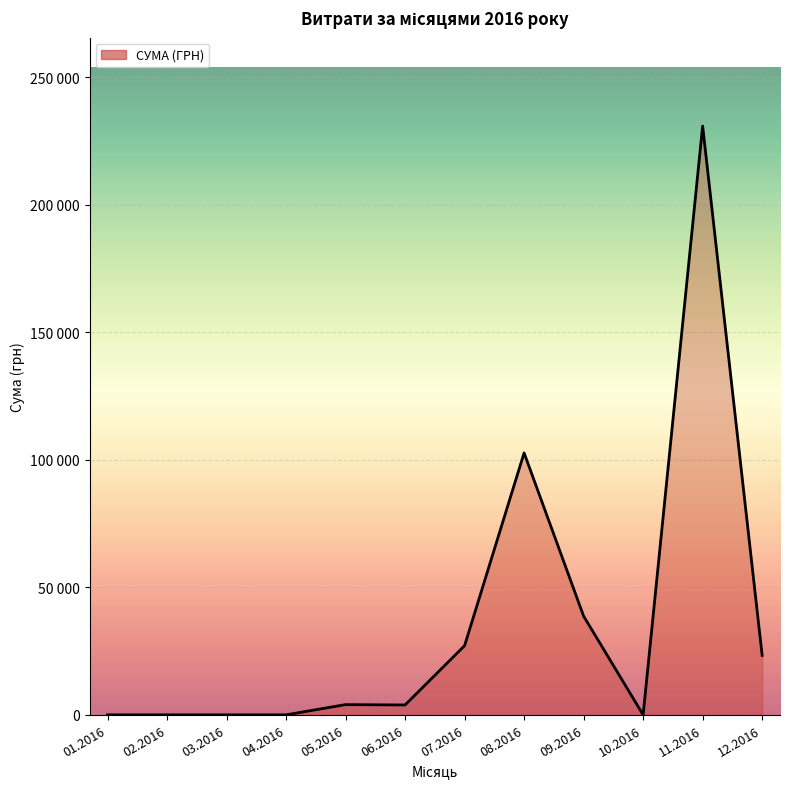

Is this an area chart (filled region under the line)?

Yes